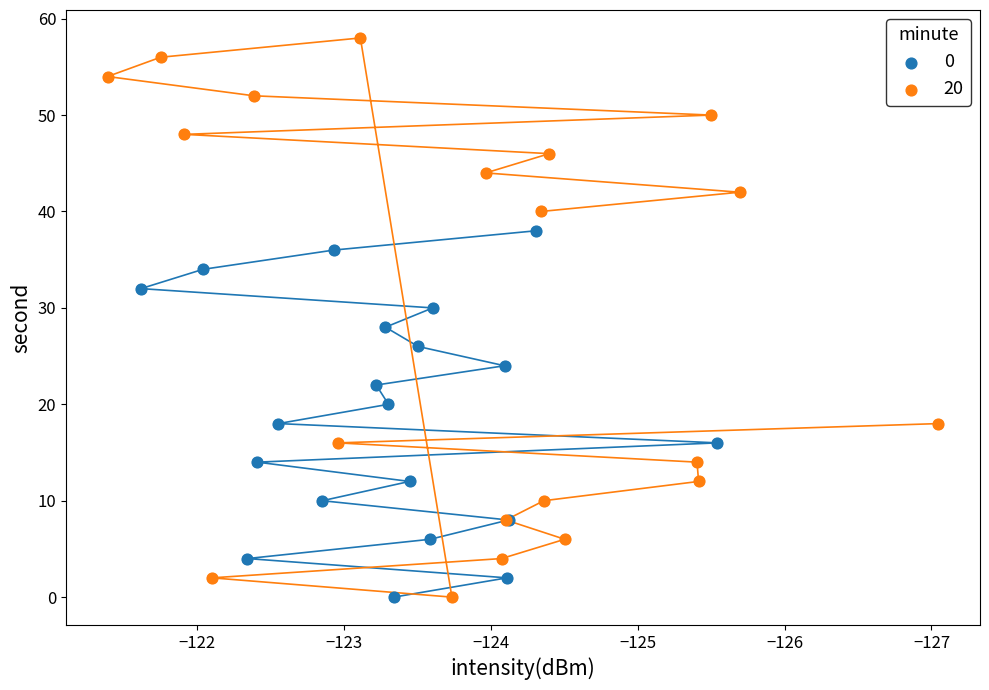

Which series contains the highest Y value?

20